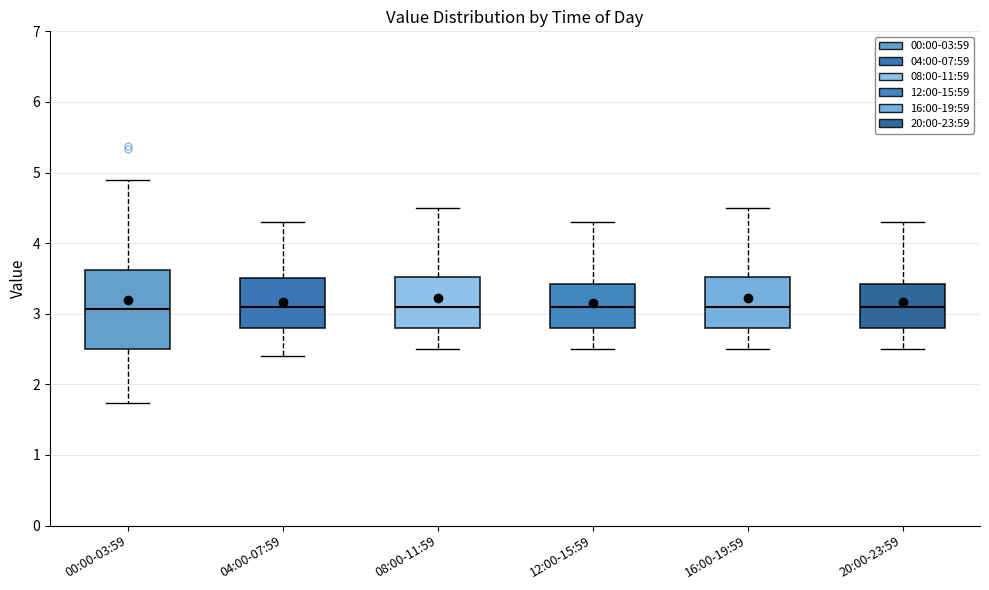

Which box is the tallest, from its lower edge to its upper edge?

00:00-03:59